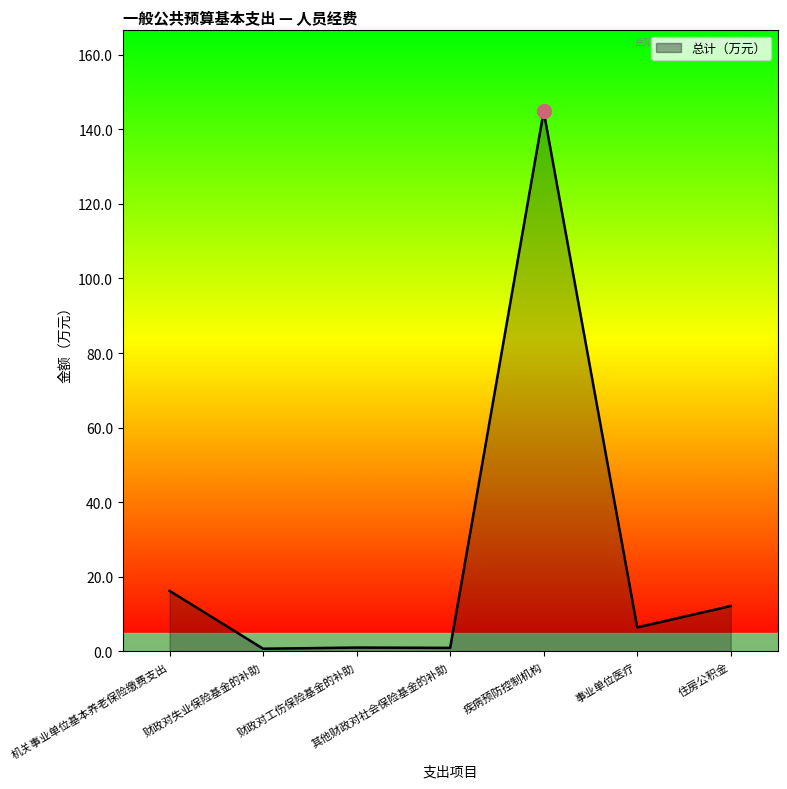

What is the change in value from 财政对失业保险基金的补助 to 财政对工伤保险基金的补助?

+0.3